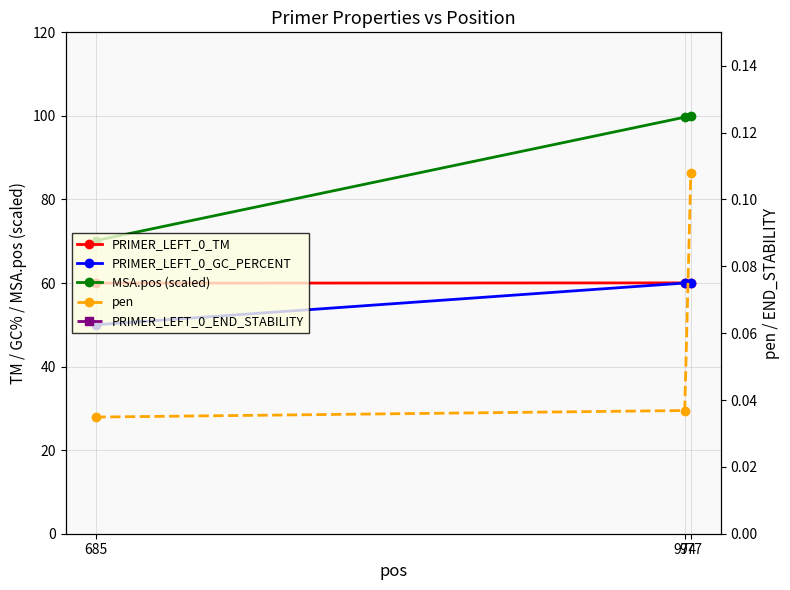

Count the number of data series in this chart.

5